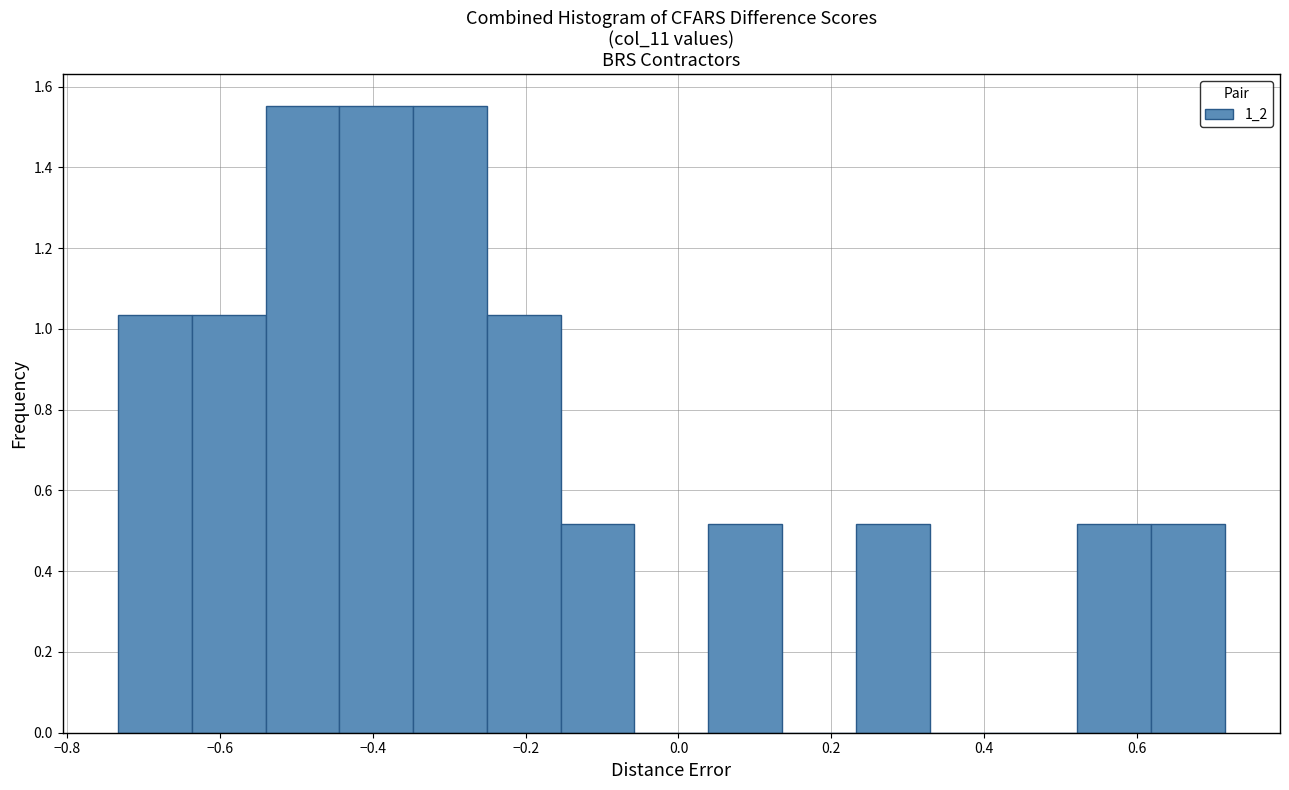

How tall is the bar that spans -0.26 to -0.16 on the x-axis? Neither the bar edges nor the heights are printed on the chart, so give them approximately, as read against the axes.

1.04